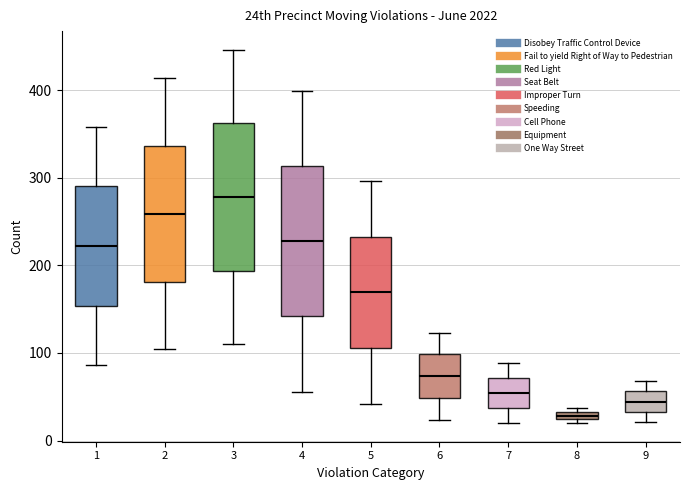

Where does the upper whisker of the box at x = 2 end on the y-axis? The values are not printed on the chart, so give them approximately, as read against the axis.

410